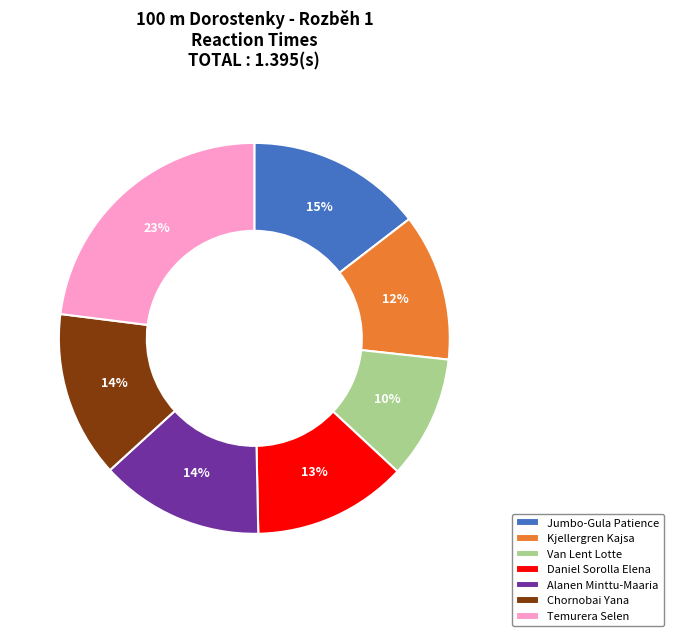

Which has a higher value, Van Lent Lotte or Alanen Minttu-Maaria?

Alanen Minttu-Maaria